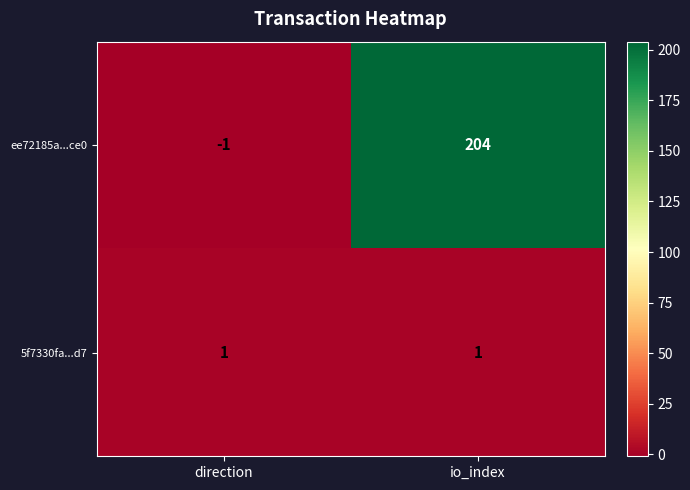

List the series in order of their peak value, lowest first.

5f7330fa...d7, ee72185a...ce0